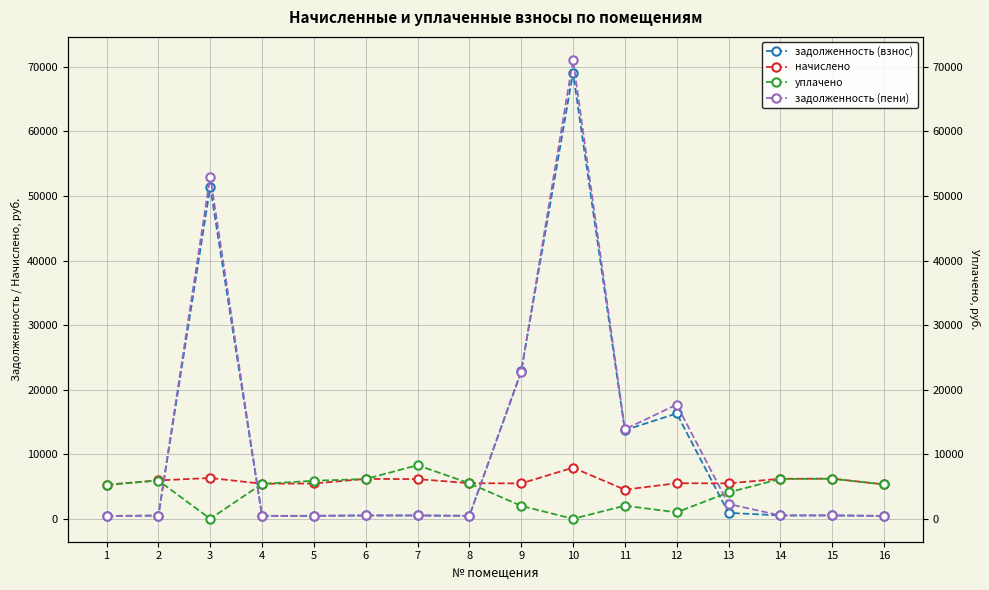

Reading left to right, transcribe all the data shown in this chart.

задолженность (взнос): 1=439.1	2=495.6	3=51410.4	4=452.5	5=455.5	6=515.0	7=512.0	8=459.6	9=22840.0	10=69116.0	11=13735.7	12=16309.2	13=915.2	14=516.1	15=518.1	16=444.3
начислено: 1=5269.6	2=5946.7	3=6316.1	4=5429.6	5=5466.5	6=6180.6	7=6143.6	8=5515.8	9=5478.8	10=7916.6	11=4506.2	12=5503.4	13=5491.2	14=6193.0	15=6217.6	16=5331.1
уплачено: 1=5252.9	2=5927.9	3=0.0	4=5412.4	5=5887.4	6=6161.0	7=8298.1	8=5498.3	9=2000.0	10=0.0	11=2023.5	12=1000.0	13=4083.6	14=6173.3	15=6197.9	16=5314.2
задолженность (пени): 1=439.1	2=495.6	3=52989.4	4=452.5	5=455.5	6=515.0	7=512.0	8=459.6	9=22709.7	10=71095.2	11=13862.3	12=17685.0	13=2288.0	14=516.1	15=518.1	16=444.3